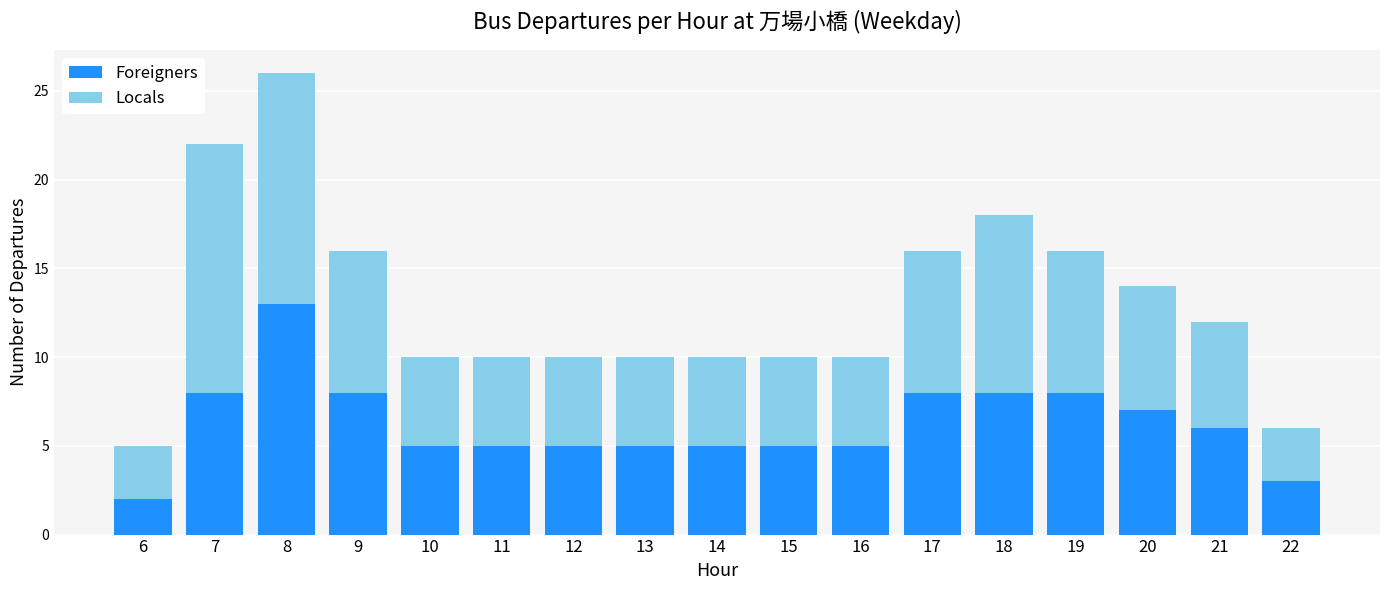

At which label does Foreigners reach its minimum?

6